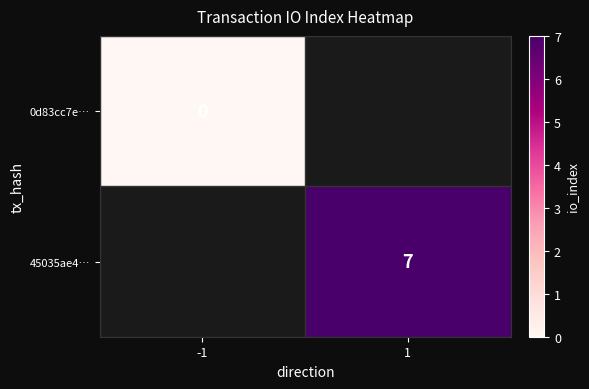

True or false: 45035ae4… has a value of 12 at 1.

False